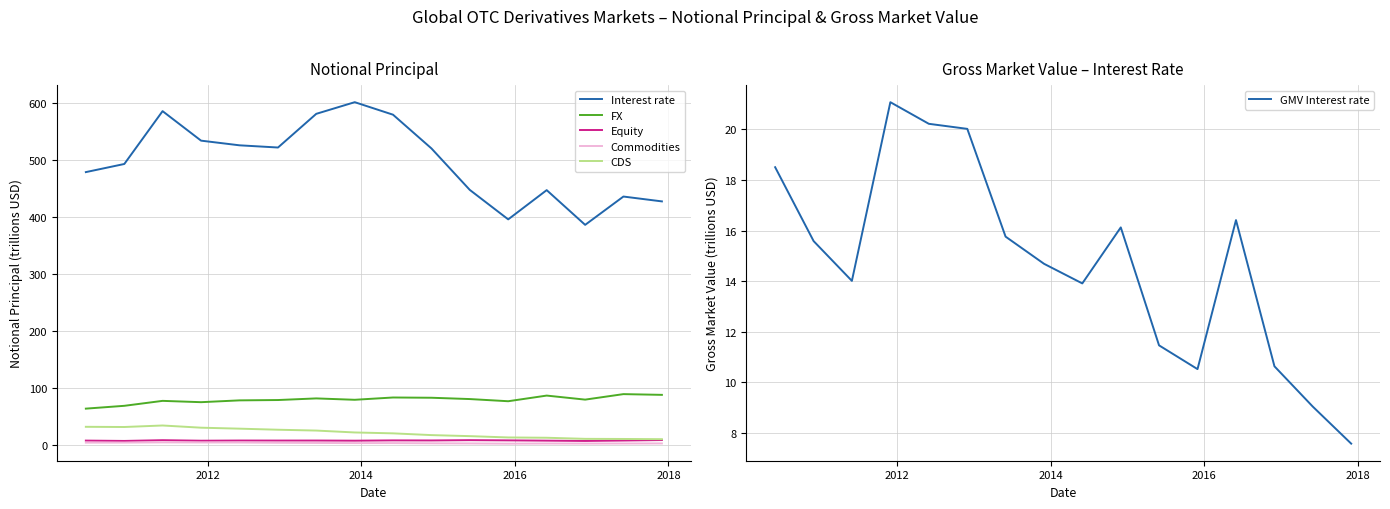

What is the value of the FX point at the 3rd from the left?

76.6